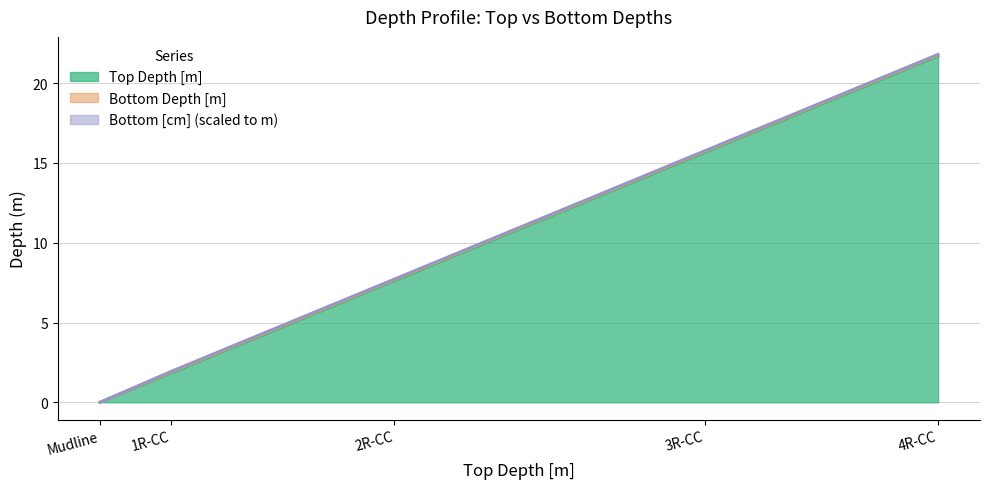

At how many categories does at least one series exceed 19?

1